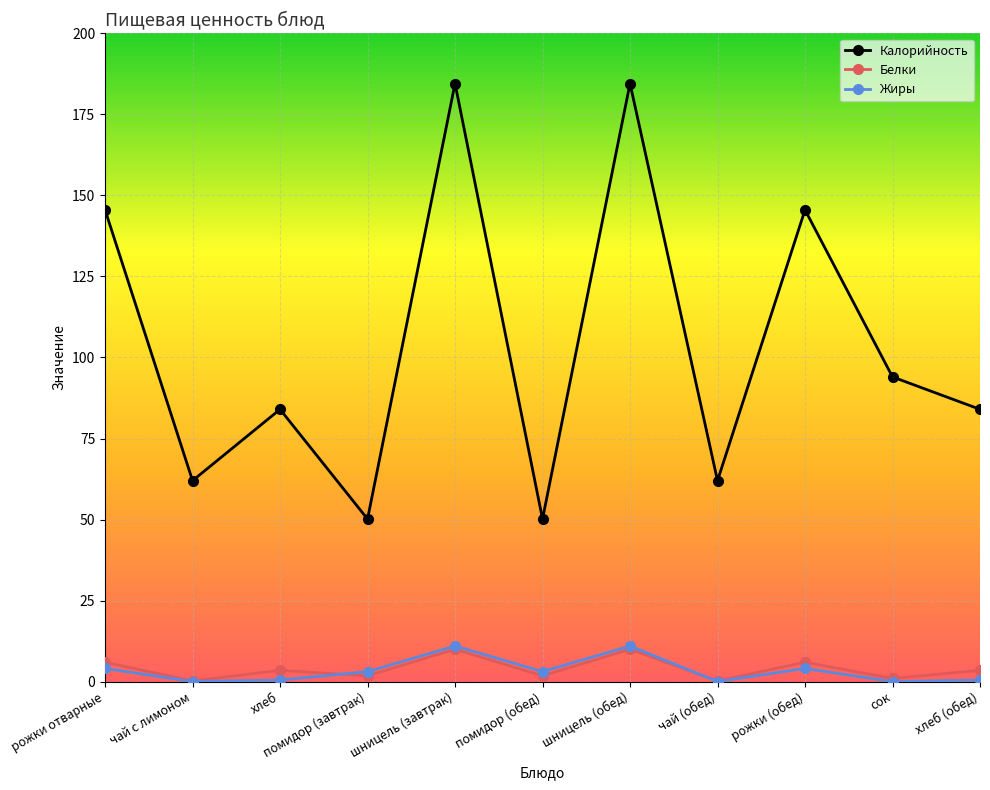

What is the label of the 11th point from the left?

хлеб (обед)